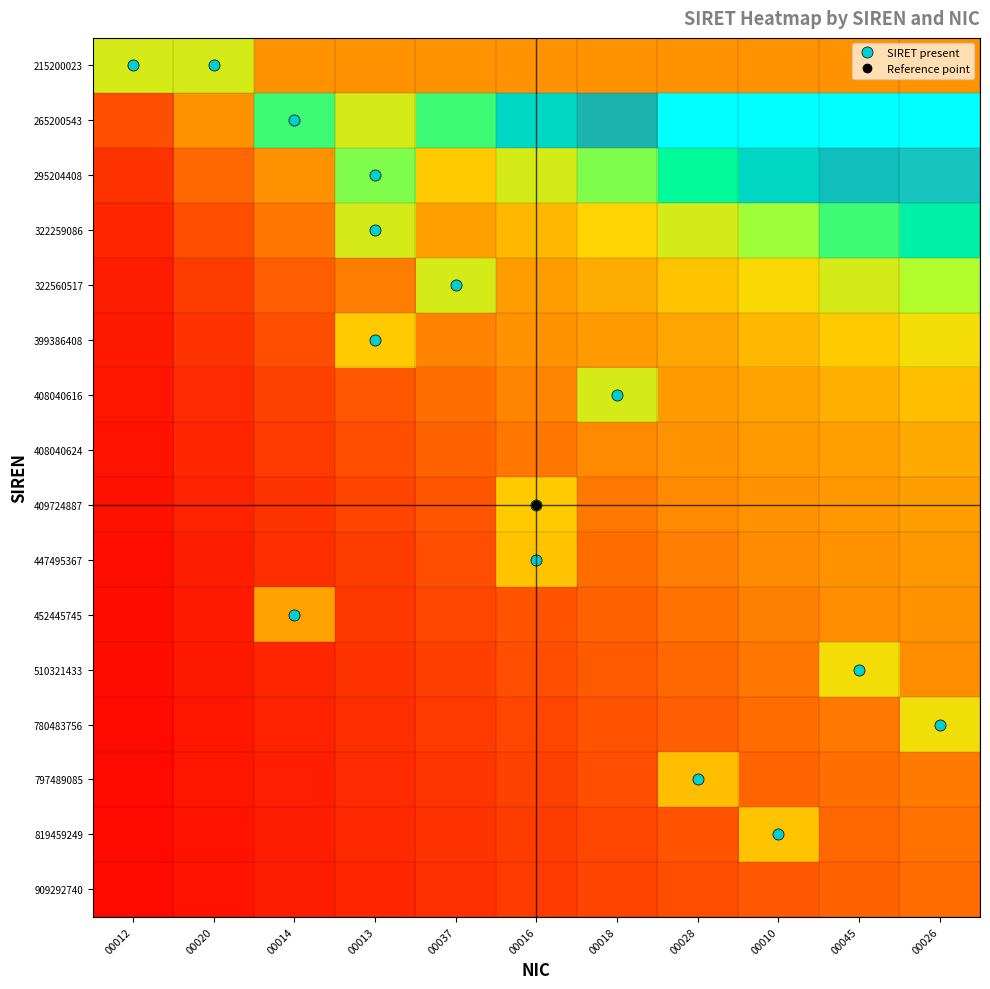

Reading right to left, extract all data points from this chart.

215200023: 00026=0.5	00045=0.5	00010=0.5	00028=0.5	00018=0.5	00016=0.5	00037=0.5	00013=0.5	00014=0.5	00020=1.0	00012=1.0
265200543: 00026=2.8	00045=2.5	00010=2.2	00028=2.0	00018=1.8	00016=1.5	00037=1.2	00013=1.0	00014=1.2	00020=0.5	00012=0.2
295204408: 00026=1.8	00045=1.7	00010=1.5	00028=1.3	00018=1.2	00016=1.0	00037=0.8	00013=1.2	00014=0.5	00020=0.3	00012=0.2
322259086: 00026=1.4	00045=1.2	00010=1.1	00028=1.0	00018=0.9	00016=0.8	00037=0.6	00013=1.0	00014=0.4	00020=0.2	00012=0.1
322560517: 00026=1.1	00045=1.0	00010=0.9	00028=0.8	00018=0.7	00016=0.6	00037=1.0	00013=0.4	00014=0.3	00020=0.2	00012=0.1
399386408: 00026=0.9	00045=0.8	00010=0.8	00028=0.7	00018=0.6	00016=0.5	00037=0.4	00013=0.8	00014=0.2	00020=0.2	00012=0.1
408040616: 00026=0.8	00045=0.7	00010=0.6	00028=0.6	00018=1.0	00016=0.4	00037=0.4	00013=0.3	00014=0.2	00020=0.1	00012=0.1
408040624: 00026=0.7	00045=0.6	00010=0.6	00028=0.5	00018=0.4	00016=0.4	00037=0.3	00013=0.2	00014=0.2	00020=0.1	00012=0.1
409724887: 00026=0.6	00045=0.6	00010=0.5	00028=0.4	00018=0.4	00016=0.8	00037=0.3	00013=0.2	00014=0.2	00020=0.1	00012=0.1
447495367: 00026=0.6	00045=0.5	00010=0.5	00028=0.4	00018=0.3	00016=0.8	00037=0.2	00013=0.2	00014=0.1	00020=0.1	00012=0.1
452445745: 00026=0.5	00045=0.5	00010=0.4	00028=0.4	00018=0.3	00016=0.3	00037=0.2	00013=0.2	00014=0.6	00020=0.1	00012=0.0
510321433: 00026=0.5	00045=0.9	00010=0.4	00028=0.3	00018=0.3	00016=0.2	00037=0.2	00013=0.2	00014=0.1	00020=0.1	00012=0.0
780483756: 00026=0.9	00045=0.4	00010=0.3	00028=0.3	00018=0.3	00016=0.2	00037=0.2	00013=0.2	00014=0.1	00020=0.1	00012=0.0
797489085: 00026=0.4	00045=0.4	00010=0.3	00028=0.8	00018=0.2	00016=0.2	00037=0.2	00013=0.1	00014=0.1	00020=0.1	00012=0.0
819459249: 00026=0.4	00045=0.3	00010=0.8	00028=0.3	00018=0.2	00016=0.2	00037=0.2	00013=0.1	00014=0.1	00020=0.1	00012=0.0
909292740: 00026=0.3	00045=0.3	00010=0.3	00028=0.2	00018=0.2	00016=0.2	00037=0.2	00013=0.1	00014=0.1	00020=0.1	00012=0.0